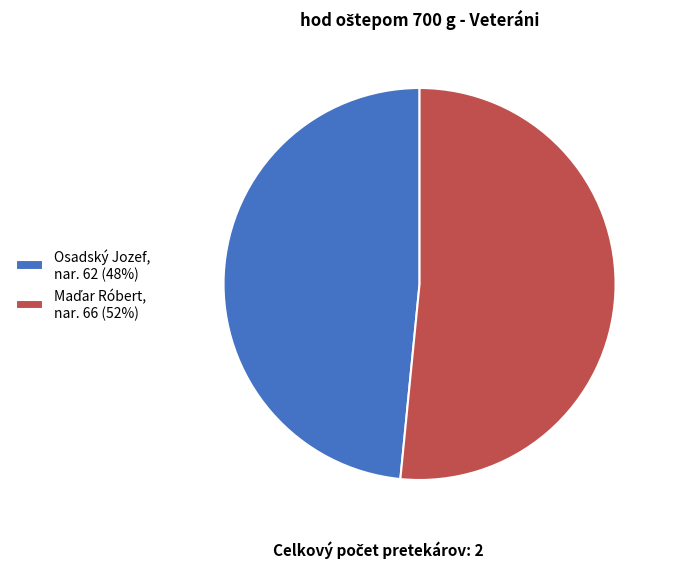

Which slice is the smallest?

Osadský Jozef